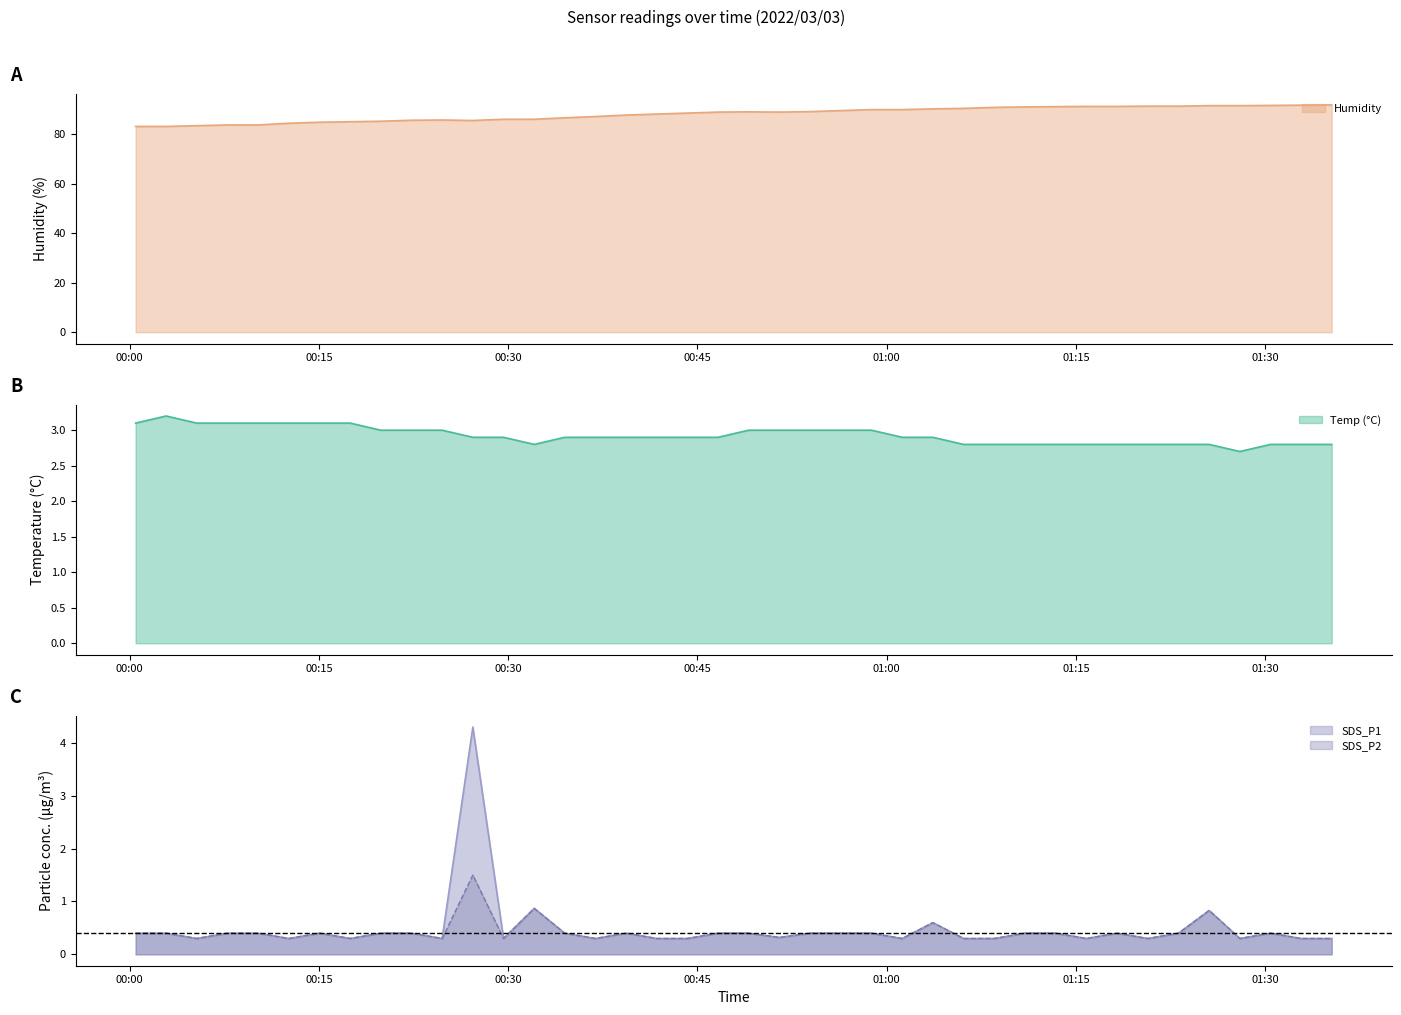

What is the minimum value for SDS_P2?

0.3